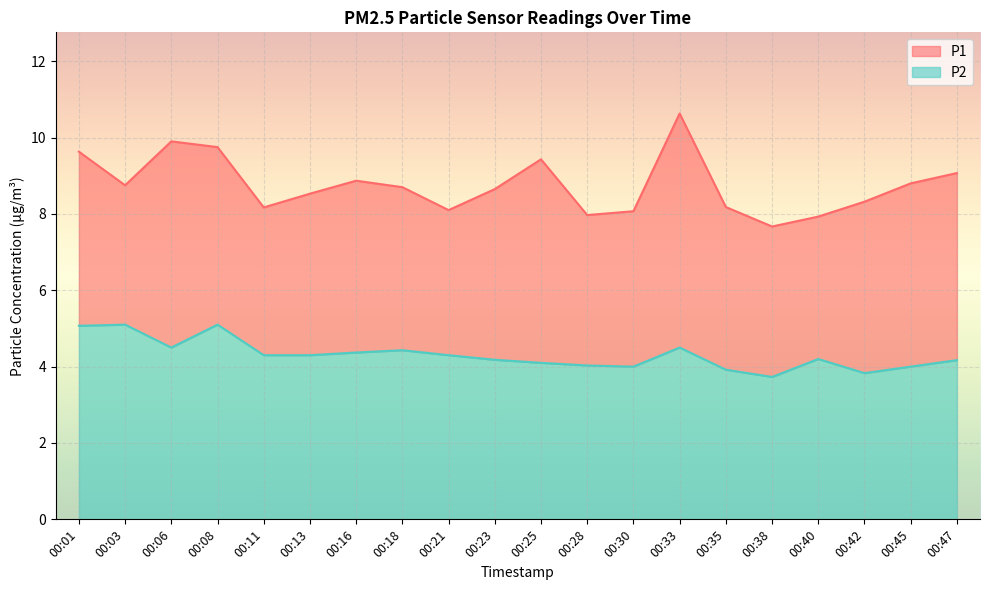

How many values in the P1 series are below 8?

3